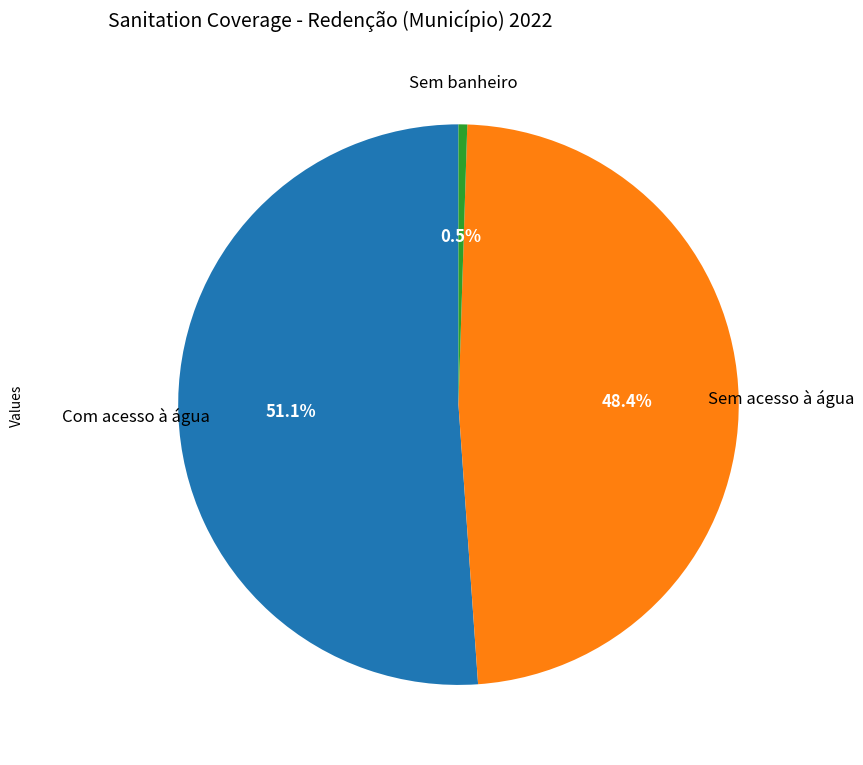

Is there a majority slice in this chart?

Yes